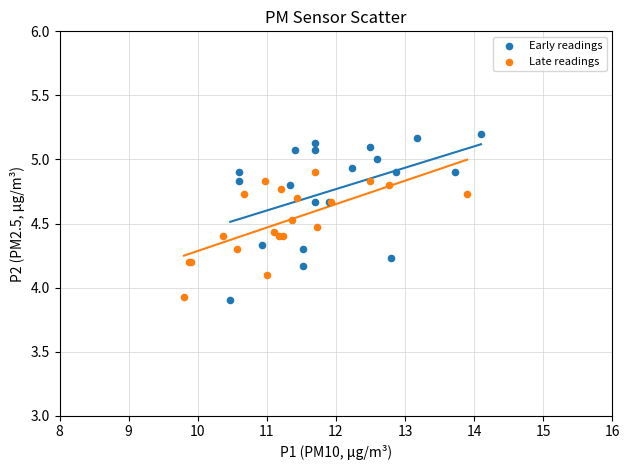

Which series has the largest Y range (max minus min)?

Early readings